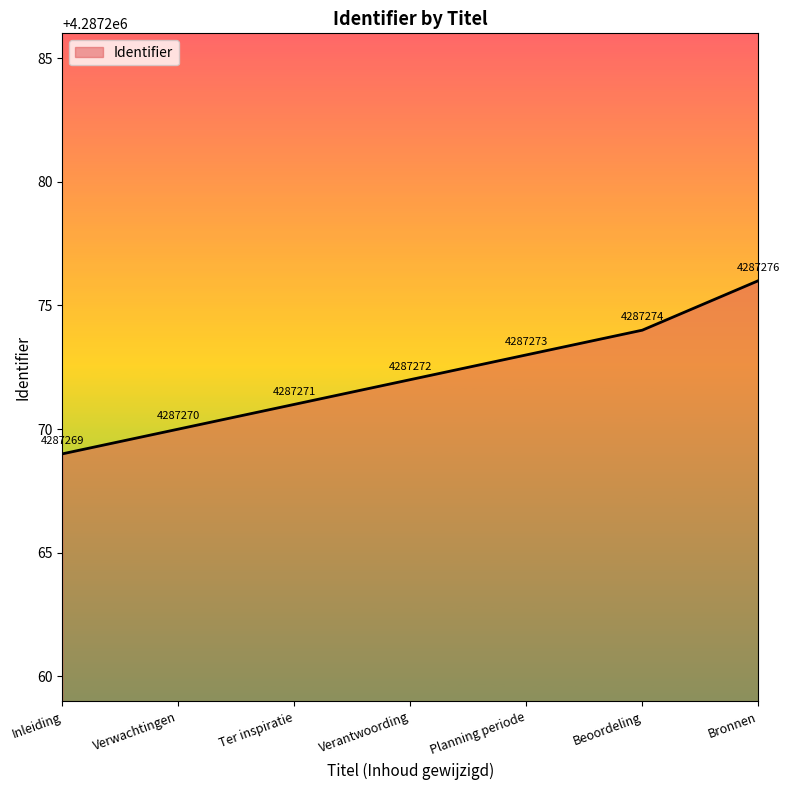

What is the difference between the second highest and minimum values?

5